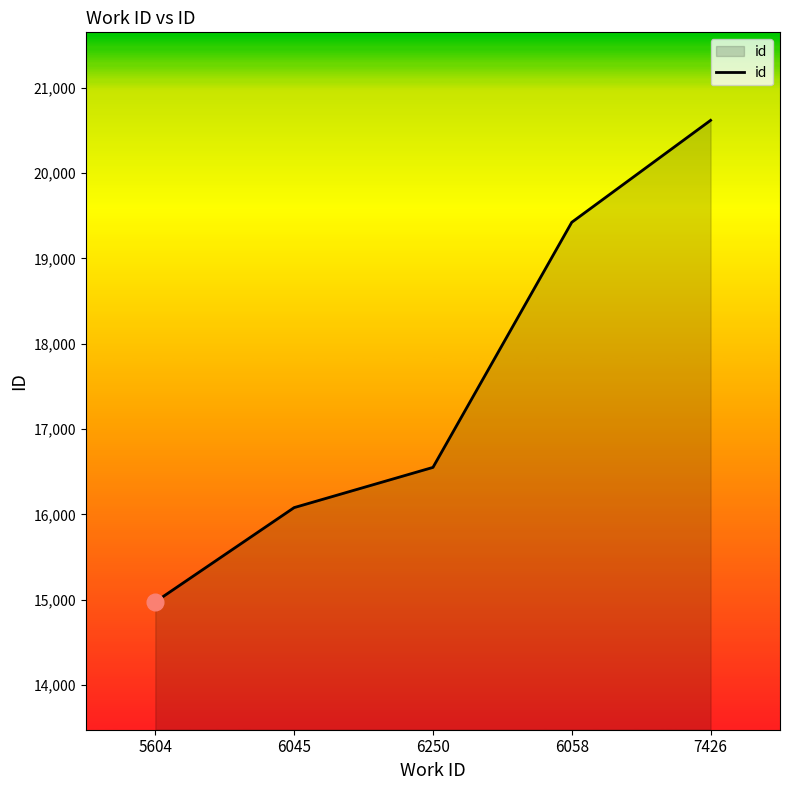

What is the sum of all values?

87645